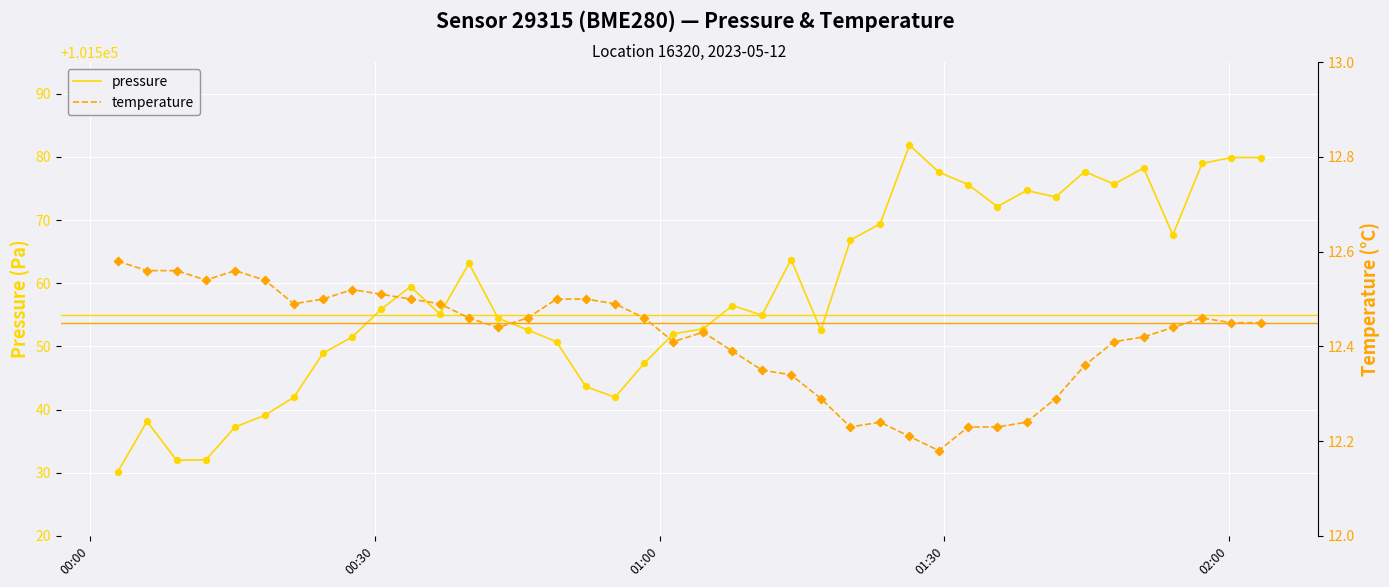

At how many categories does at least one series exceed 42950?

40